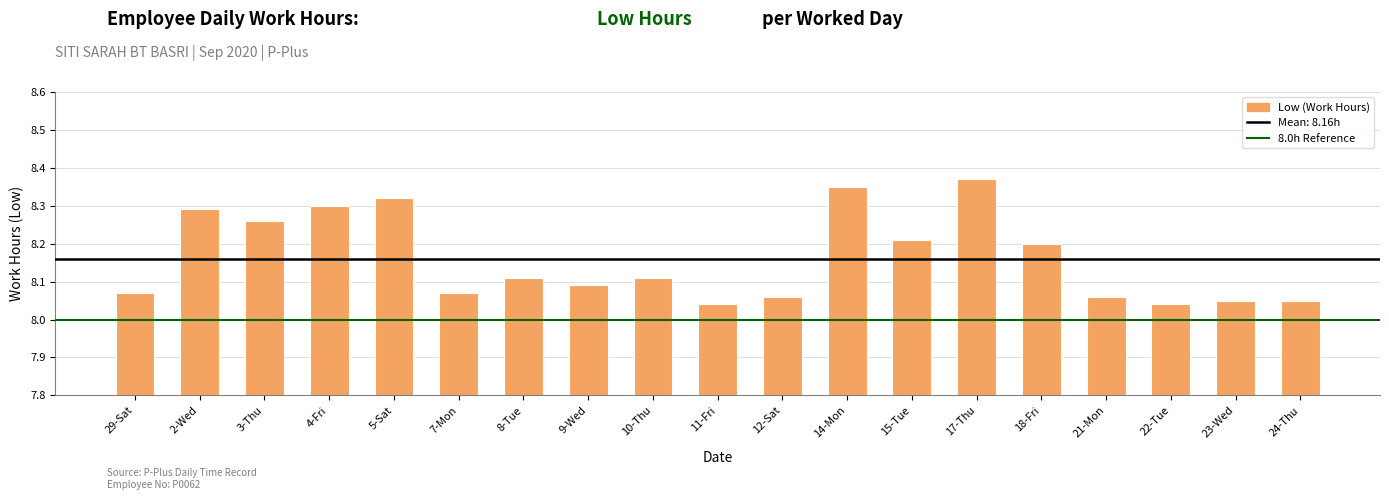

True or false: the data shows 3.6 at 18-Fri.

False